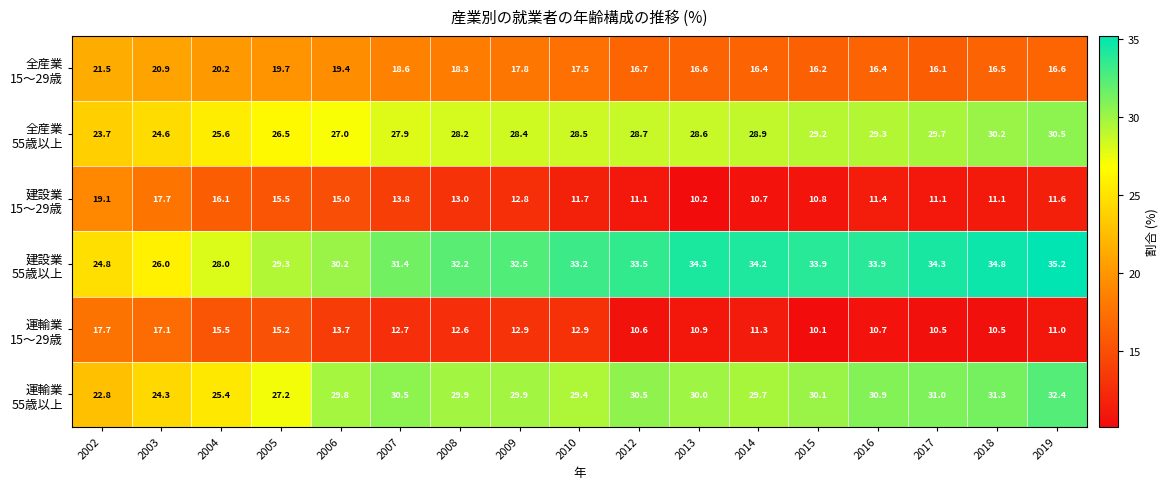

Which category has the lowest value across all series?

2015